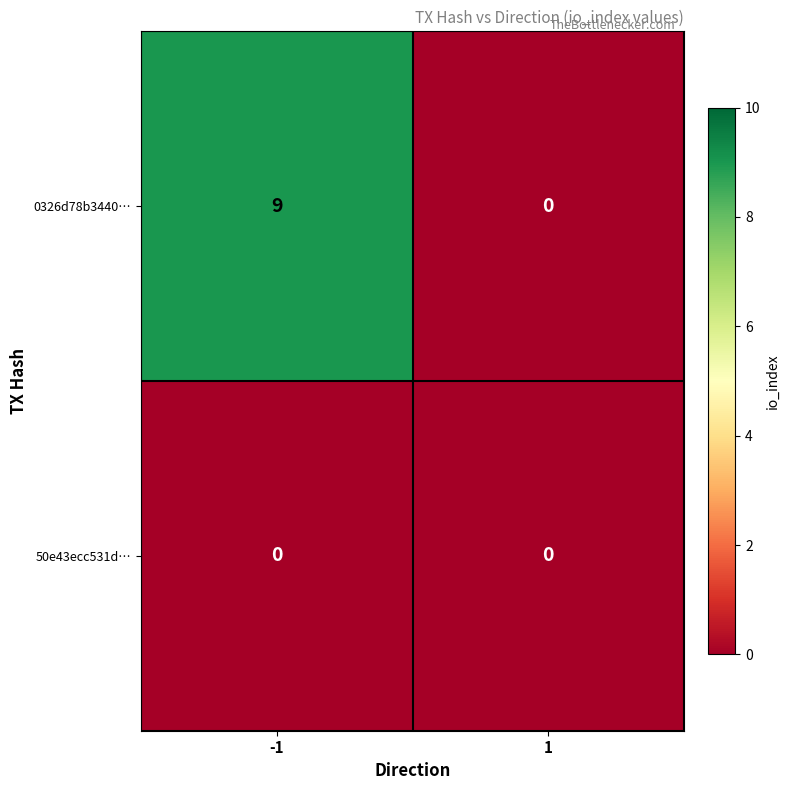

List the series in order of their peak value, highest first.

0326d78b3440…, 50e43ecc531d…